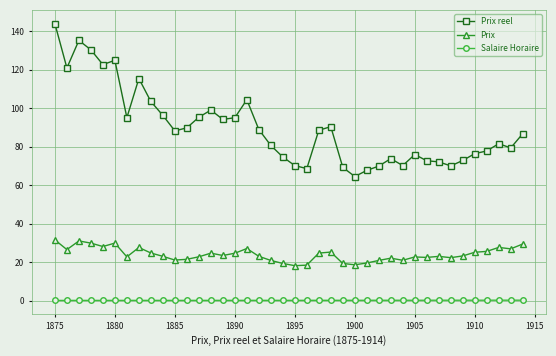

List the series in order of their overall mean, lowest first.

Salaire Horaire, Prix, Prix reel